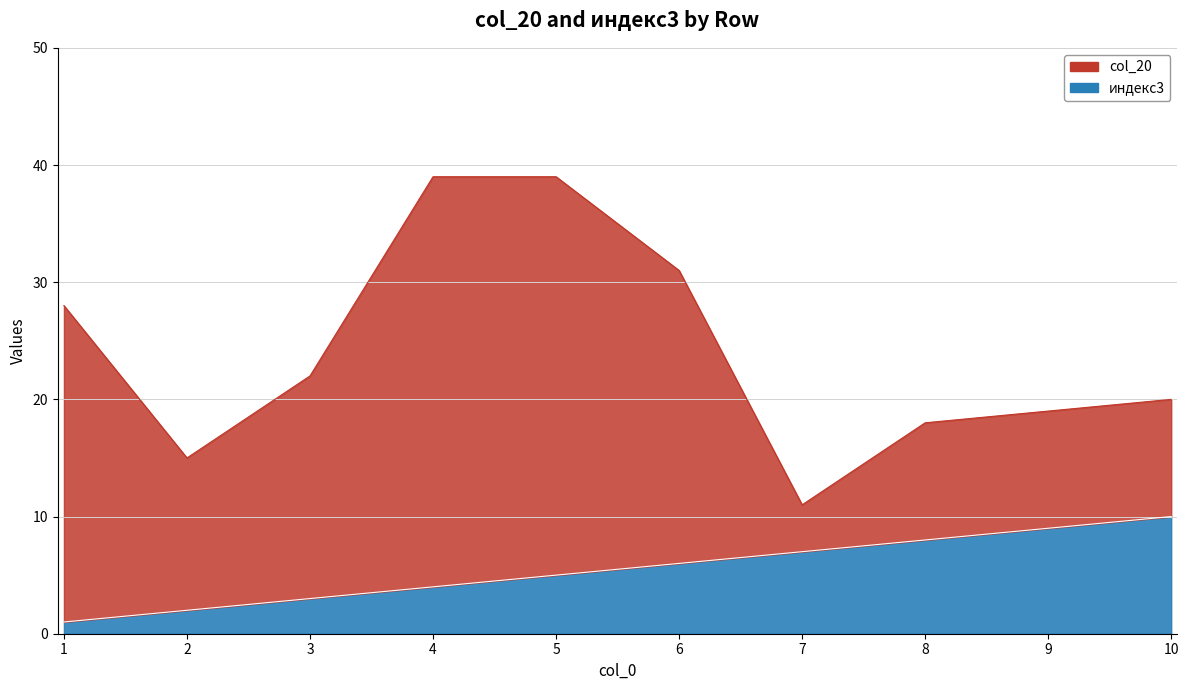

Where is the data nearest to the value 5?

5